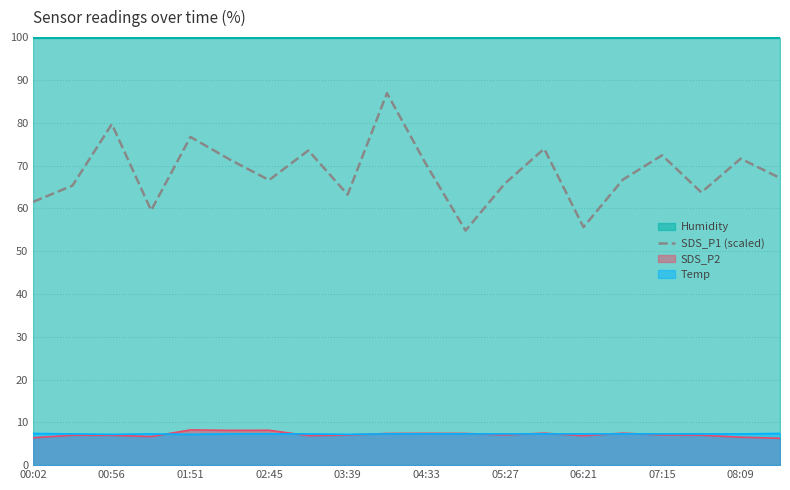

What is the lowest value of the Temp series?

7.2